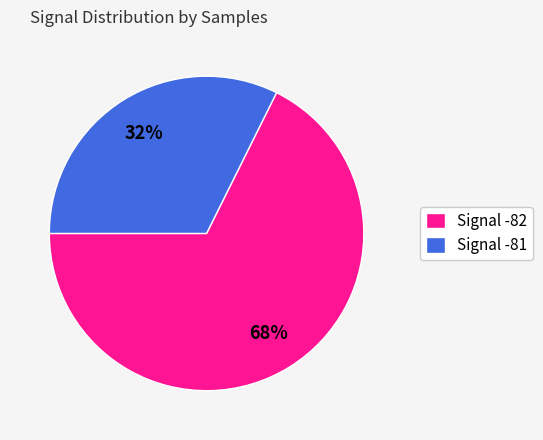

Which has a higher value, Signal -81 or Signal -82?

Signal -82